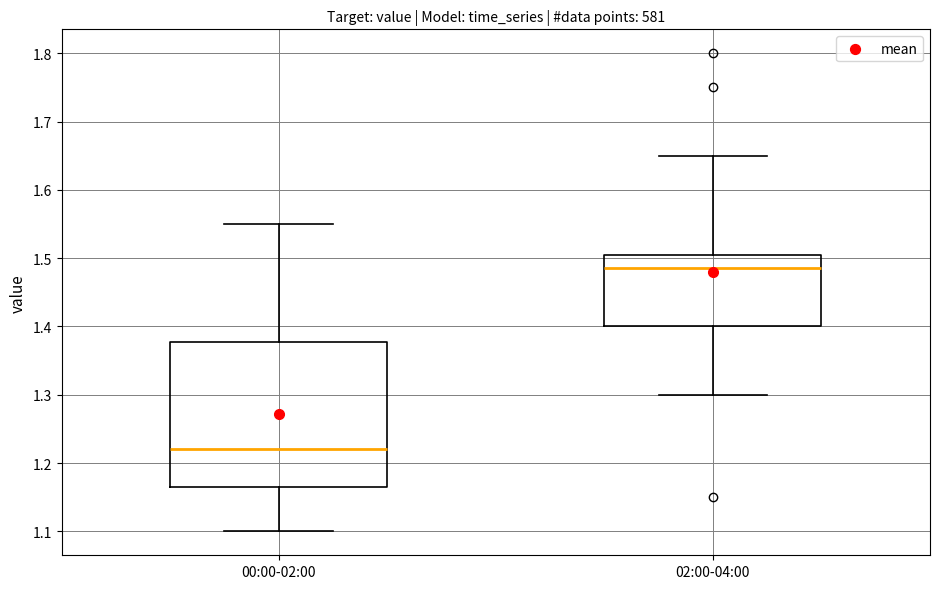

Reading left to right, read every box against the y-axis: the position of its median line, the range the box covers, and the ends of its whiskers. The values are not printed on the chart, so give them approximately, as read against the axis.

00:00-02:00: median 1.22, box 1.17 to 1.38, whiskers 1.10 to 1.55
02:00-04:00: median 1.49, box 1.40 to 1.51, whiskers 1.30 to 1.65